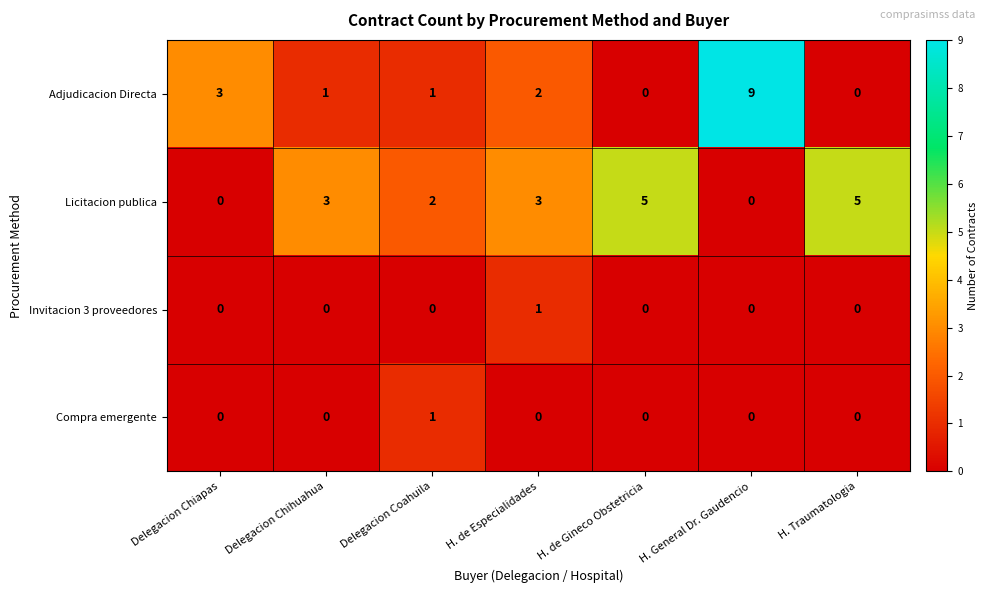

Which label corresponds to the largest value in the chart?

H. General Dr. Gaudencio